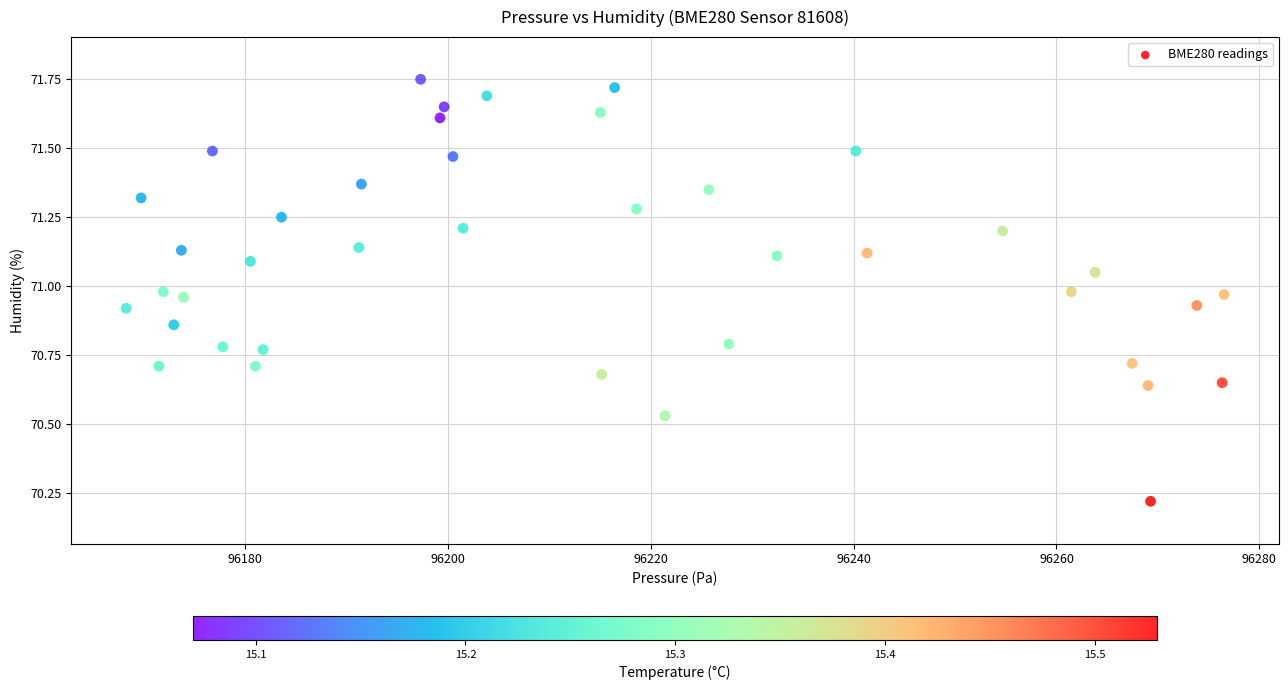

What is the range of X values (max minus min)?

108.2